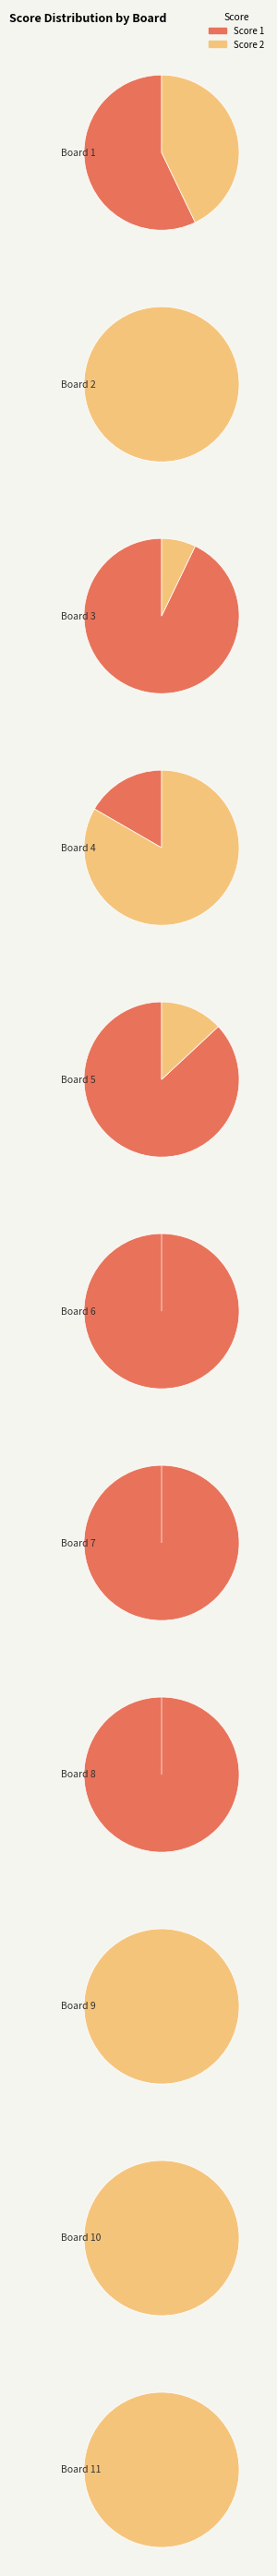

True or false: 1 accounts for 19% of the total.

False